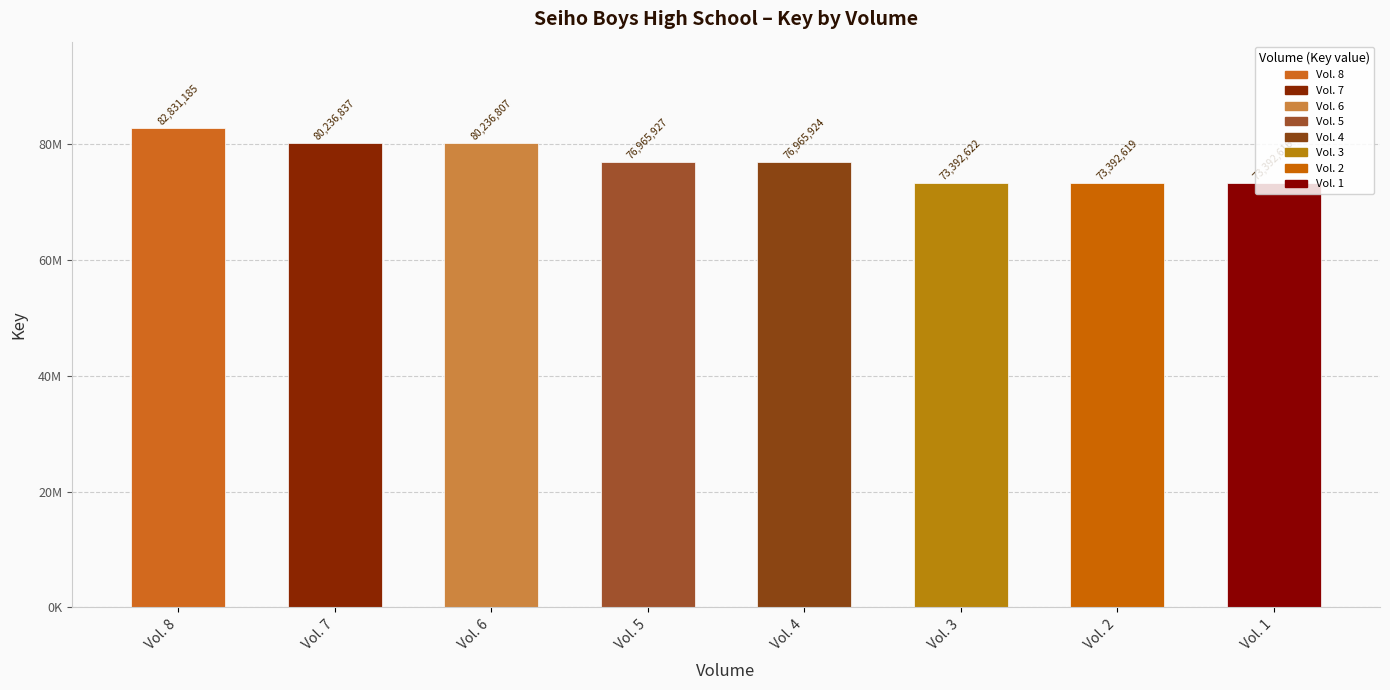

List the labels in order of value, smallest first.

Vol. 1, Vol. 2, Vol. 3, Vol. 4, Vol. 5, Vol. 6, Vol. 7, Vol. 8